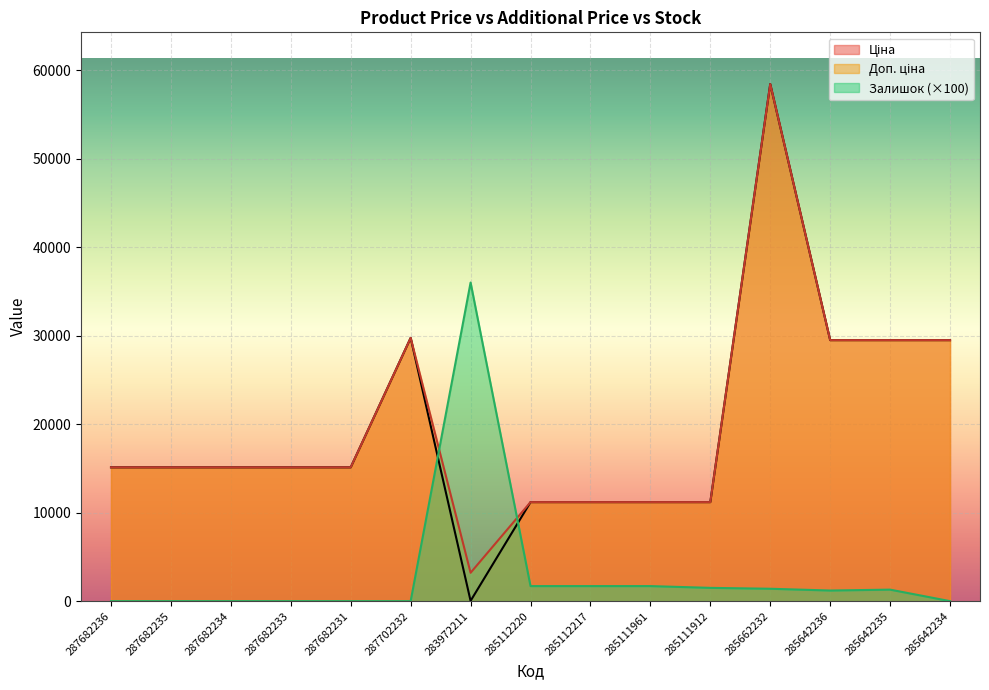

At which category does Доп. ціна reach its first local peak?

287702232